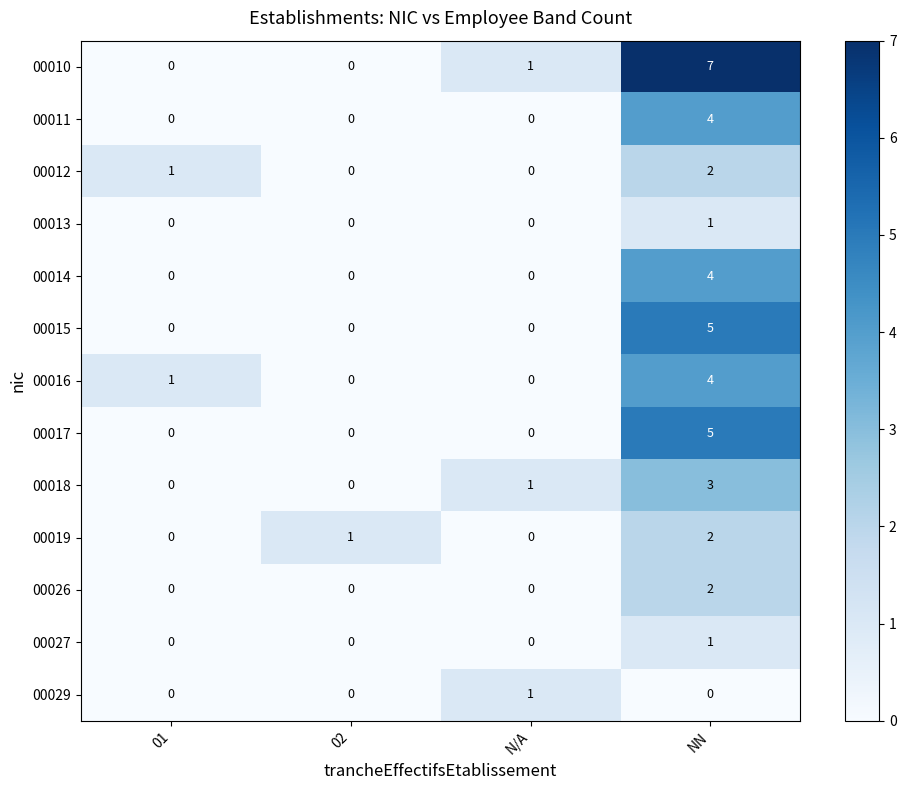

What is the difference between the highest and lowest values at NN?

7